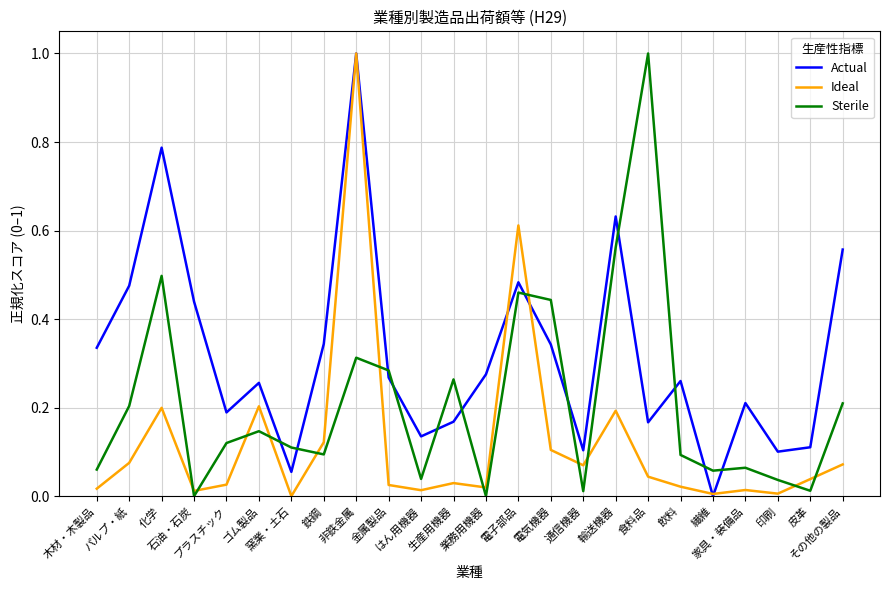

True or false: Sterile and Actual cross at least once.

True